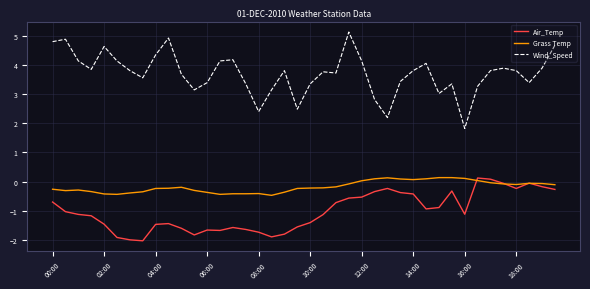

True or false: Air_Temp and Wind_Speed cross at least once.

False